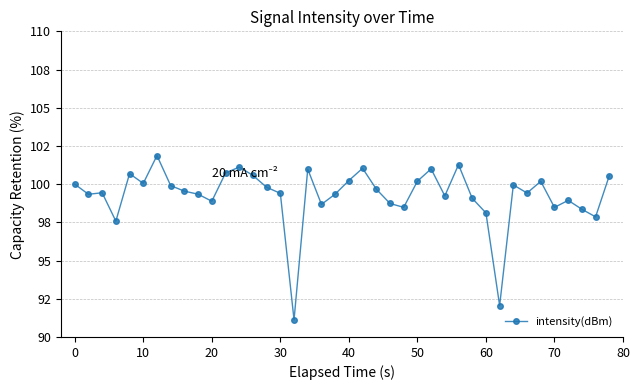

What is the sum of all values?

3971.2